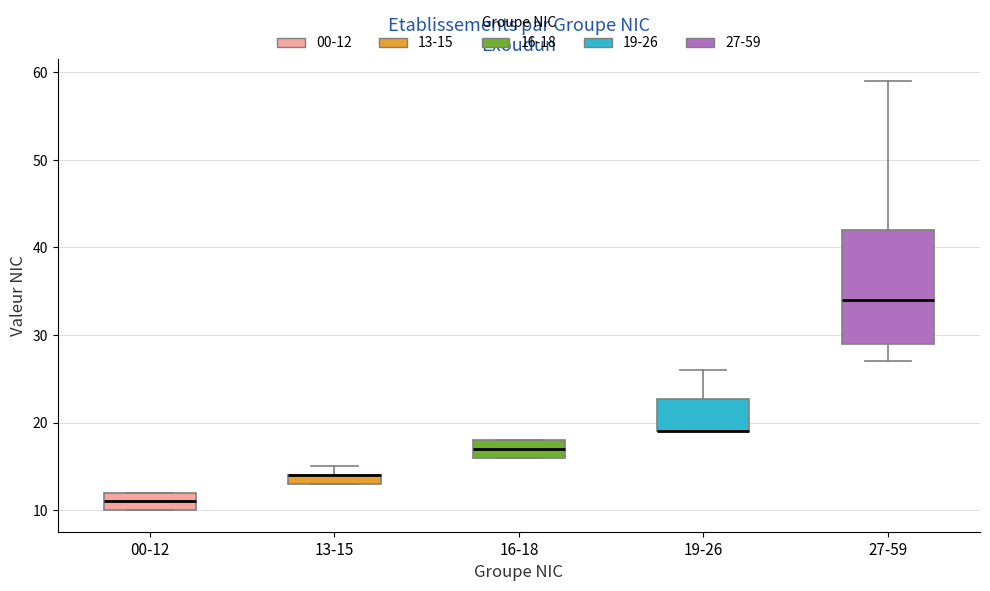

Where does the median line of the box for 16-18 sit on the y-axis? The values are not printed on the chart, so give them approximately, as read against the axis.

17